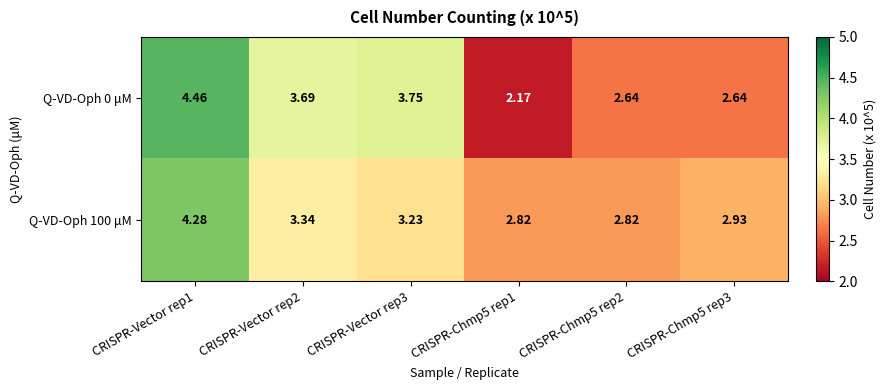

Is the value of Q-VD-Oph 0 μM at CRISPR-Vector rep3 greater than the value of Q-VD-Oph 100 μM at CRISPR-Vector rep1?

No